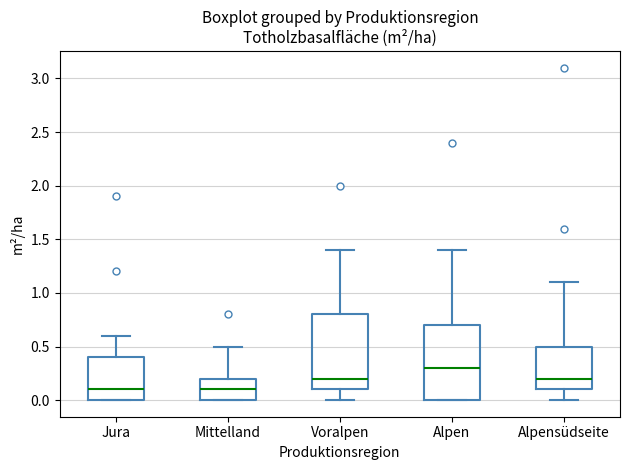

Where does the median line of the box for Alpensüdseite sit on the y-axis? The values are not printed on the chart, so give them approximately, as read against the axis.

0.2